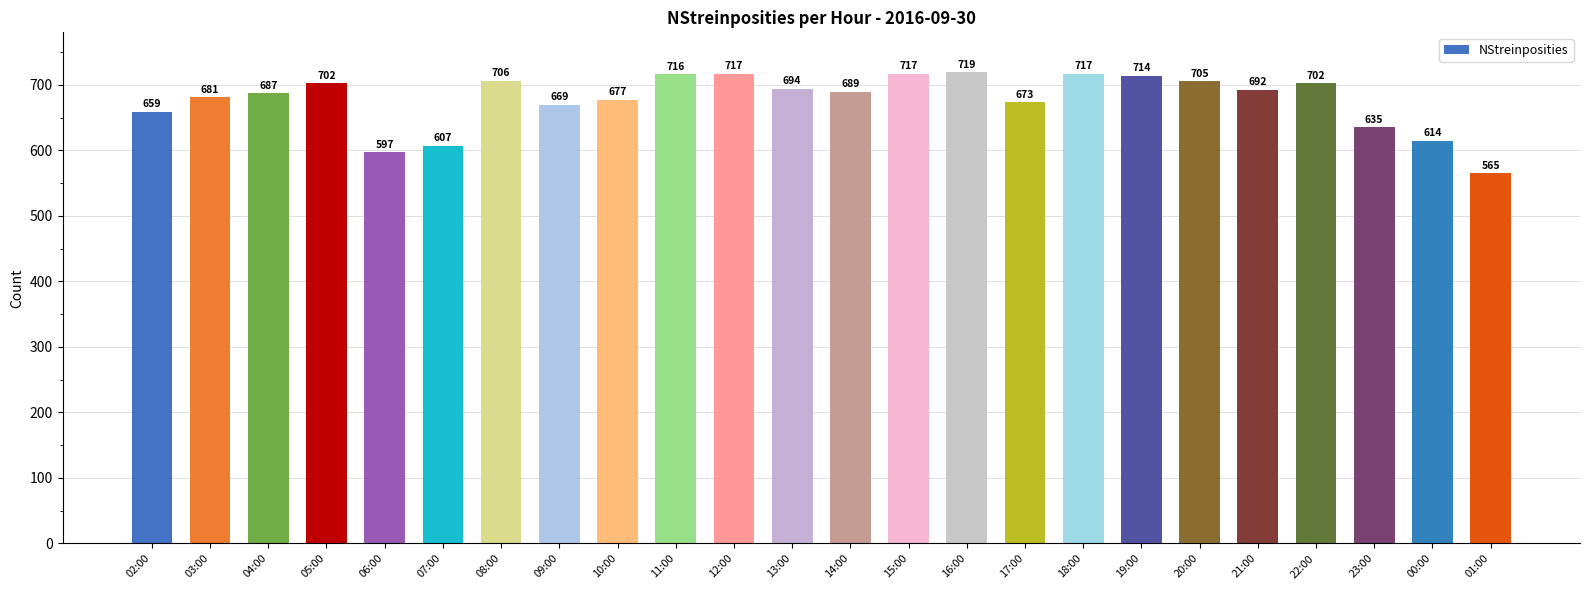

Is it true that the value at 06:00 is 266?

False